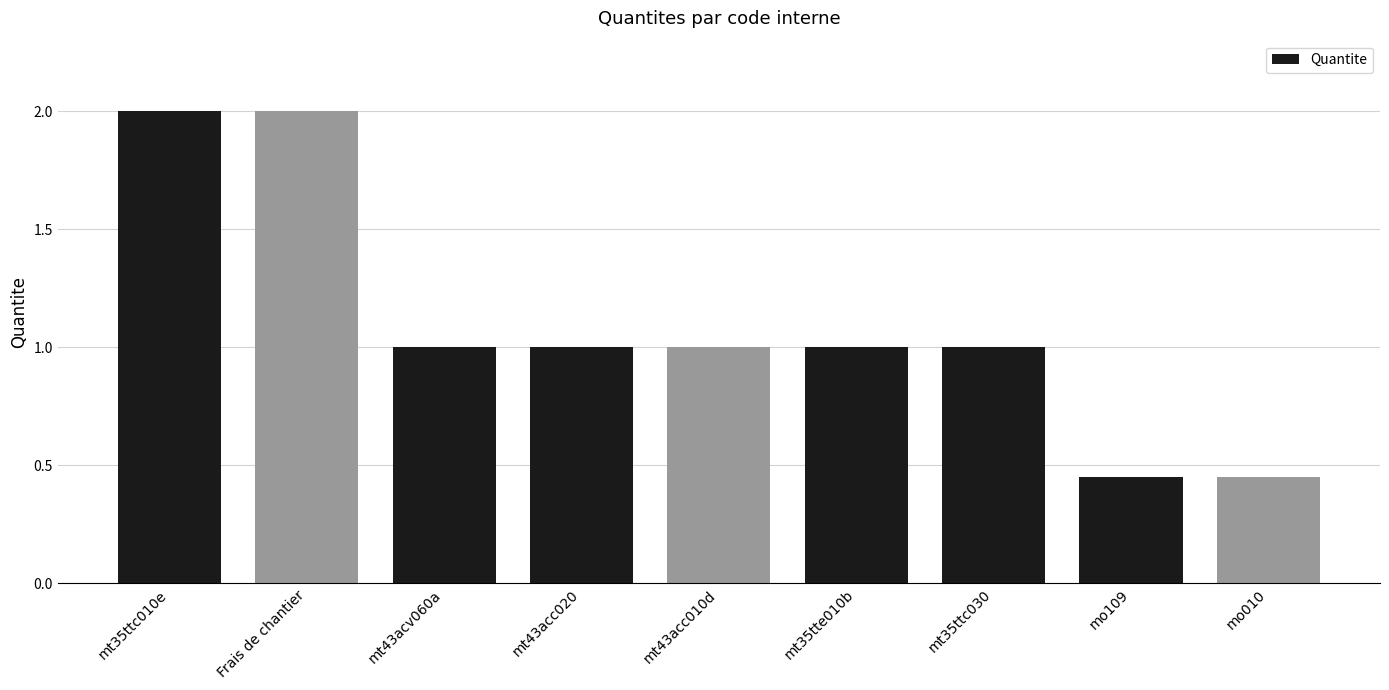

What is the label of the 7th bar from the right?

mt43acv060a